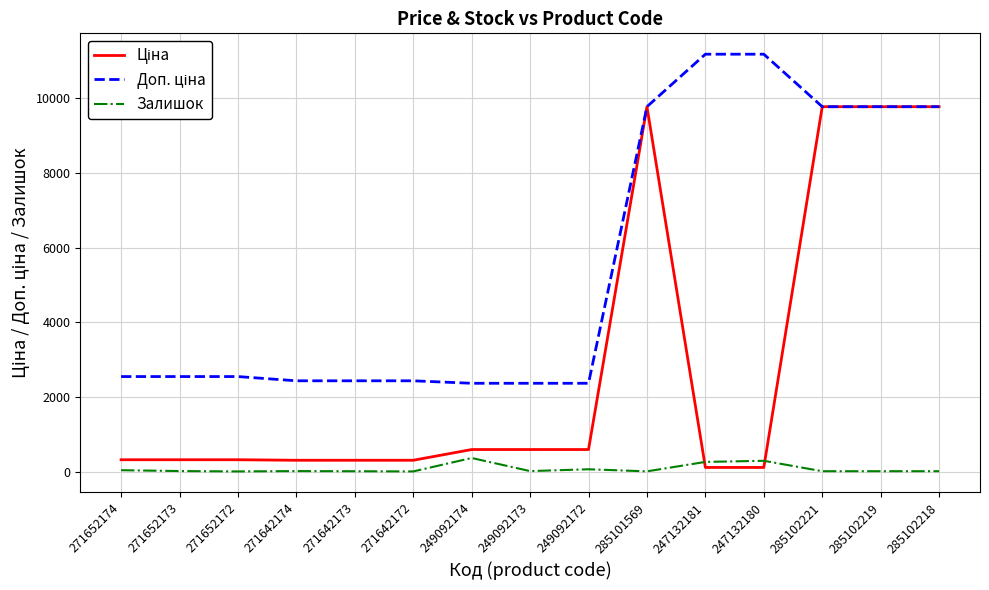

True or false: Залишок has a value of 11.0 at 285102221.

True